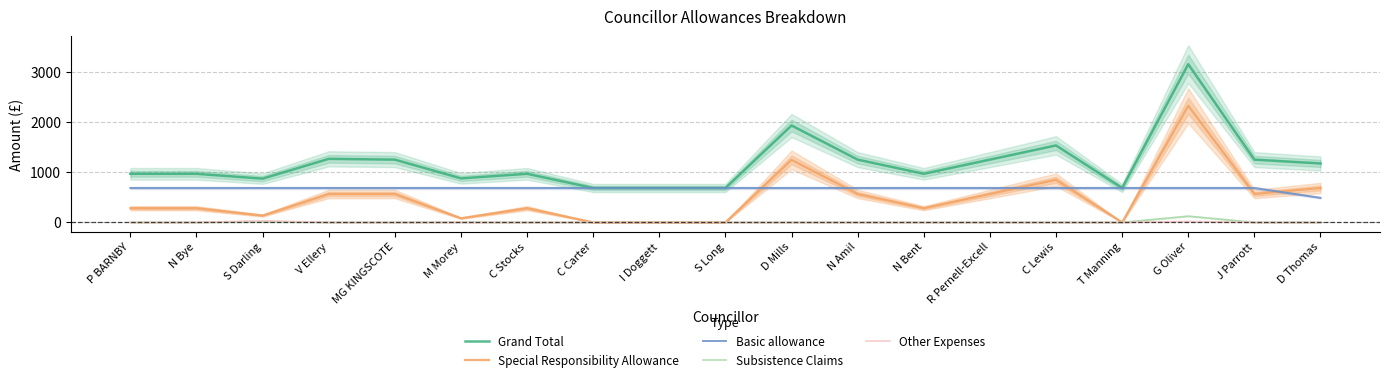

Reading left to right, extract all data points from this chart.

Grand Total: P BARNBY=971.2	N Bye=971.2	S Darling=874.5	V Ellery=1270.1	MG KINGSCOTE=1254.8	M Morey=879.8	C Stocks=971.2	C Carter=687.4	I Doggett=687.4	S Long=687.4	D Mills=1937.4	N Amil=1254.8	N Bent=971.2	R Pernell-Excell=1254.8	C Lewis=1538.7	T Manning=687.4	G Oliver=3163.2	J Parrott=1254.8	D Thomas=1178.0
Special Responsibility Allowance: P BARNBY=283.8	N Bye=283.8	S Darling=136.2	V Ellery=567.4	MG KINGSCOTE=567.4	M Morey=82.5	C Stocks=283.8	C Carter=0.0	I Doggett=0.0	S Long=0.0	D Mills=1250.0	N Amil=567.4	N Bent=283.8	R Pernell-Excell=567.4	C Lewis=851.2	T Manning=0.0	G Oliver=2332.5	J Parrott=567.4	D Thomas=687.5
Basic allowance: P BARNBY=687.4	N Bye=687.4	S Darling=687.4	V Ellery=687.4	MG KINGSCOTE=687.4	M Morey=687.4	C Stocks=687.4	C Carter=687.4	I Doggett=687.4	S Long=687.4	D Mills=687.4	N Amil=687.4	N Bent=687.4	R Pernell-Excell=687.4	C Lewis=687.4	T Manning=687.4	G Oliver=687.4	J Parrott=687.4	D Thomas=490.5
Subsistence Claims: P BARNBY=0.0	N Bye=0.0	S Darling=18.6	V Ellery=0.0	MG KINGSCOTE=0.0	M Morey=3.0	C Stocks=0.0	C Carter=0.0	I Doggett=0.0	S Long=0.0	D Mills=0.0	N Amil=0.0	N Bent=0.0	R Pernell-Excell=0.0	C Lewis=0.0	T Manning=0.0	G Oliver=124.4	J Parrott=0.0	D Thomas=0.0
Other Expenses: P BARNBY=0.0	N Bye=0.0	S Darling=32.2	V Ellery=0.0	MG KINGSCOTE=0.0	M Morey=0.0	C Stocks=0.0	C Carter=0.0	I Doggett=0.0	S Long=0.0	D Mills=0.0	N Amil=0.0	N Bent=0.0	R Pernell-Excell=0.0	C Lewis=0.0	T Manning=0.0	G Oliver=18.9	J Parrott=0.0	D Thomas=0.0